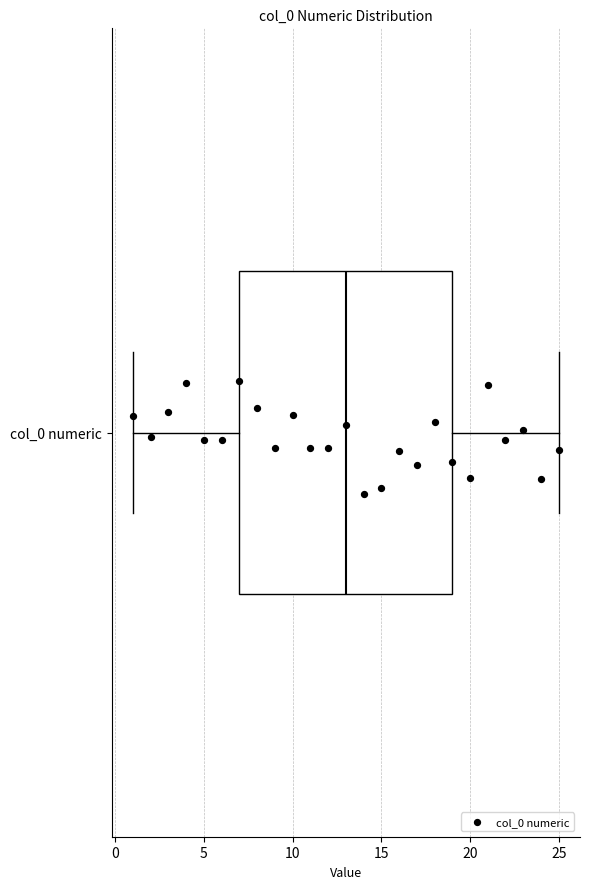

Read this box plot against the x-axis: the position of the median line, the range covered by the box, and the ends of both whiskers. The values are not printed on the chart, so give them approximately, as read against the axis.

median 13, box 7 to 19, whiskers 1 to 25